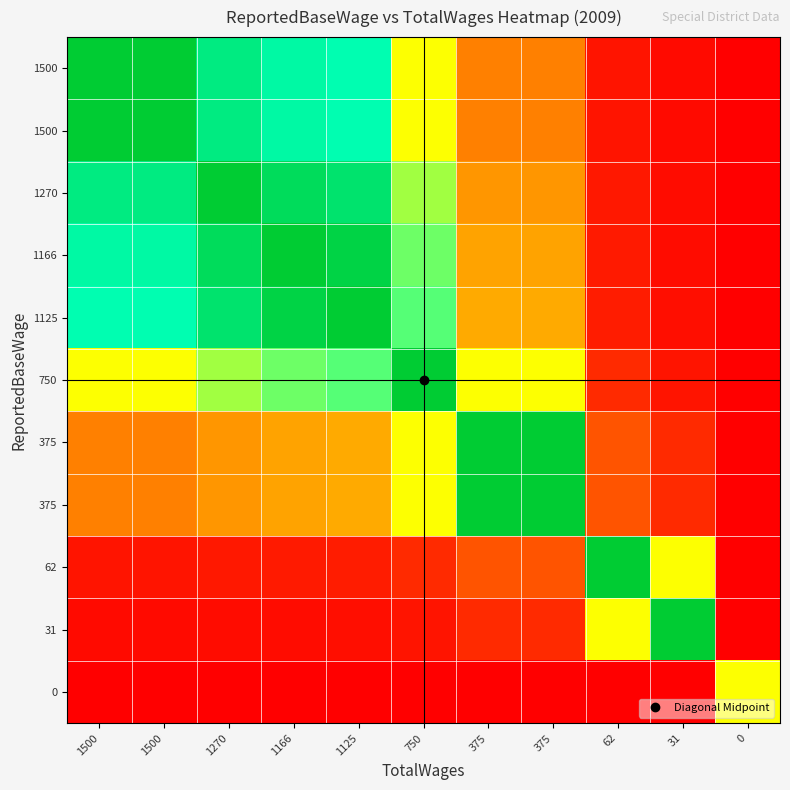

At how many categories does at least one series exceed 0?

11